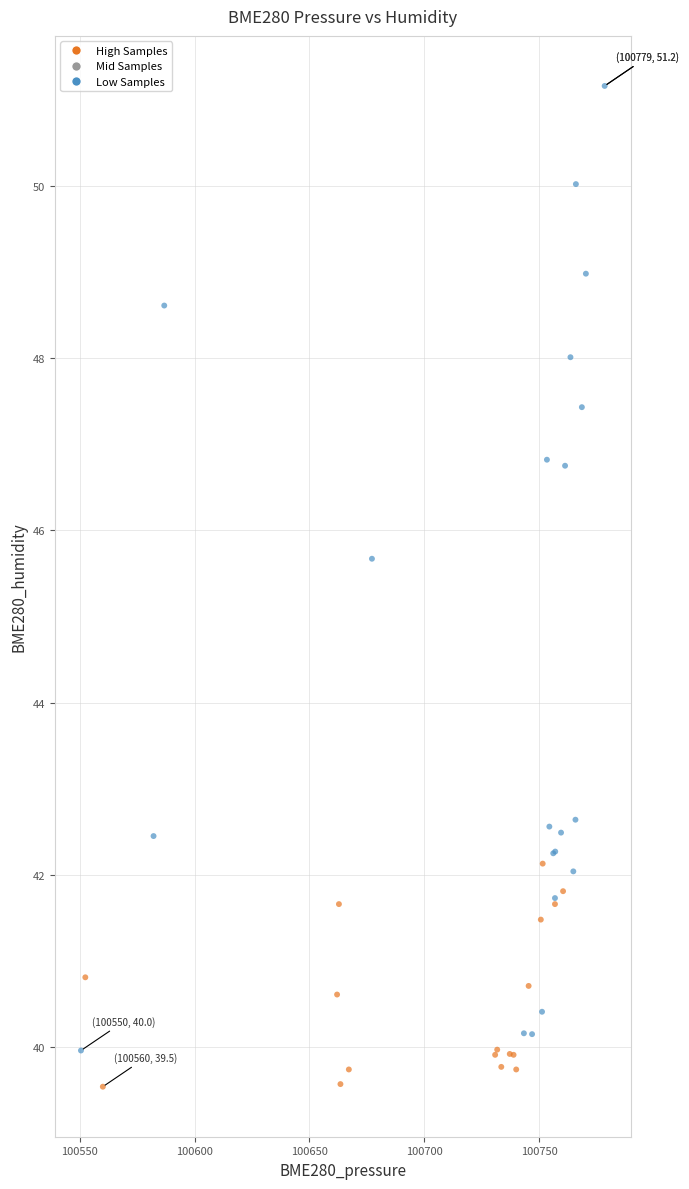

What Y value in the scatter plot is closest to 45?

45.7